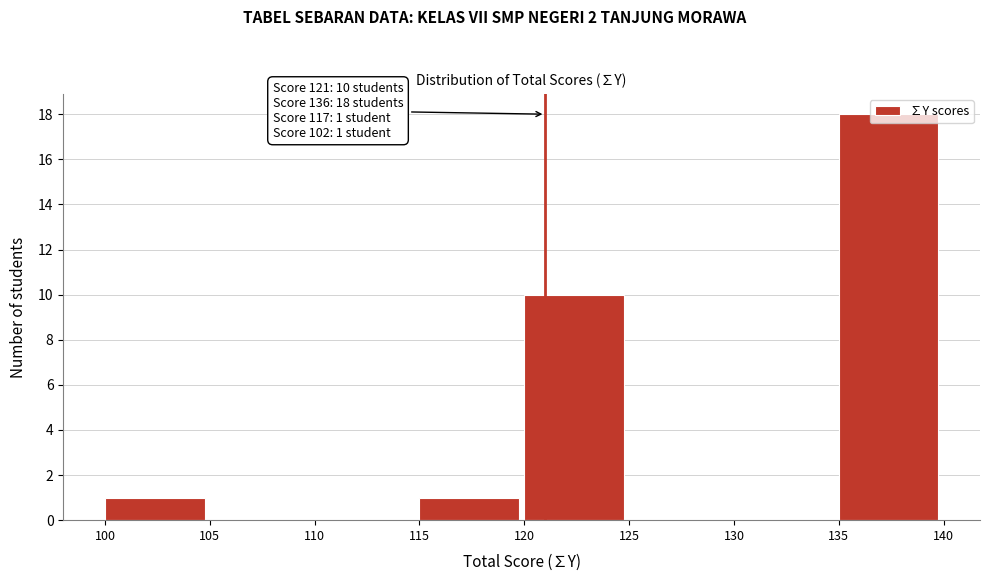

Which range on the x-axis has the tallest bar?

135 to 140